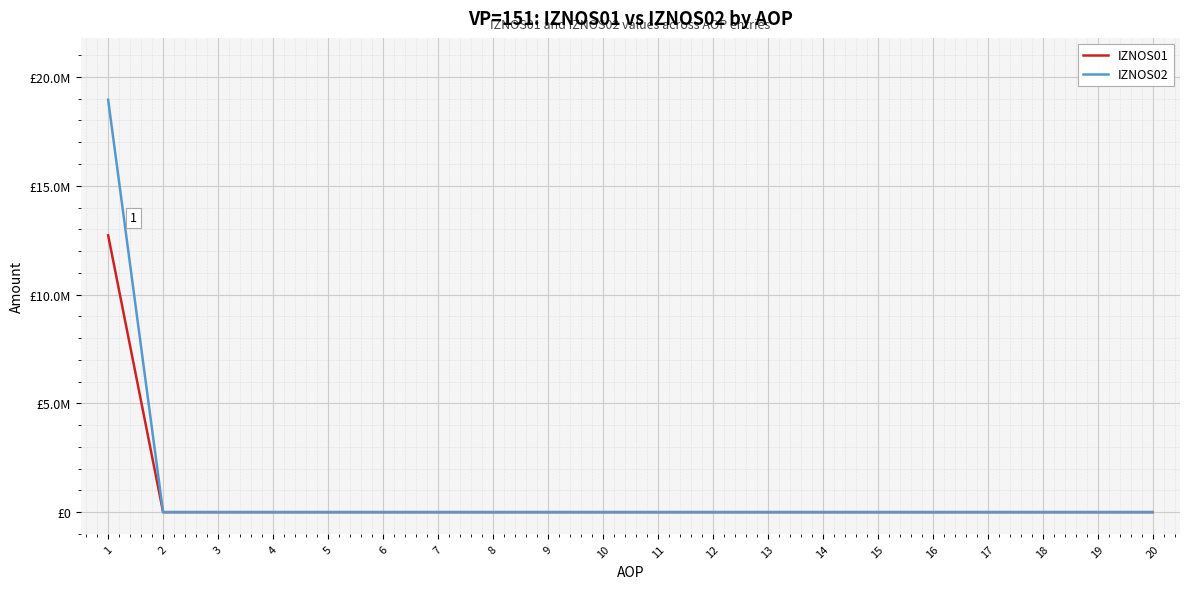

Does the chart have visible grid lines?

Yes